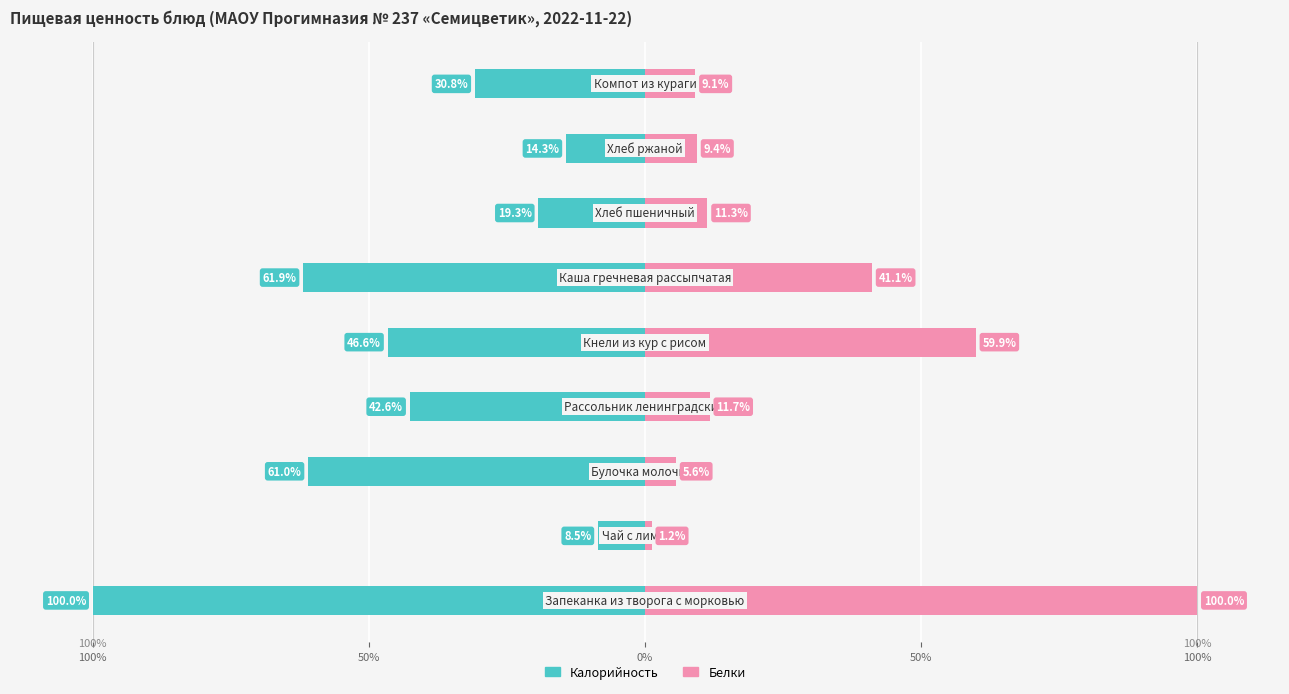

What are all the series names shown in the legend?

Калорийность, Белки